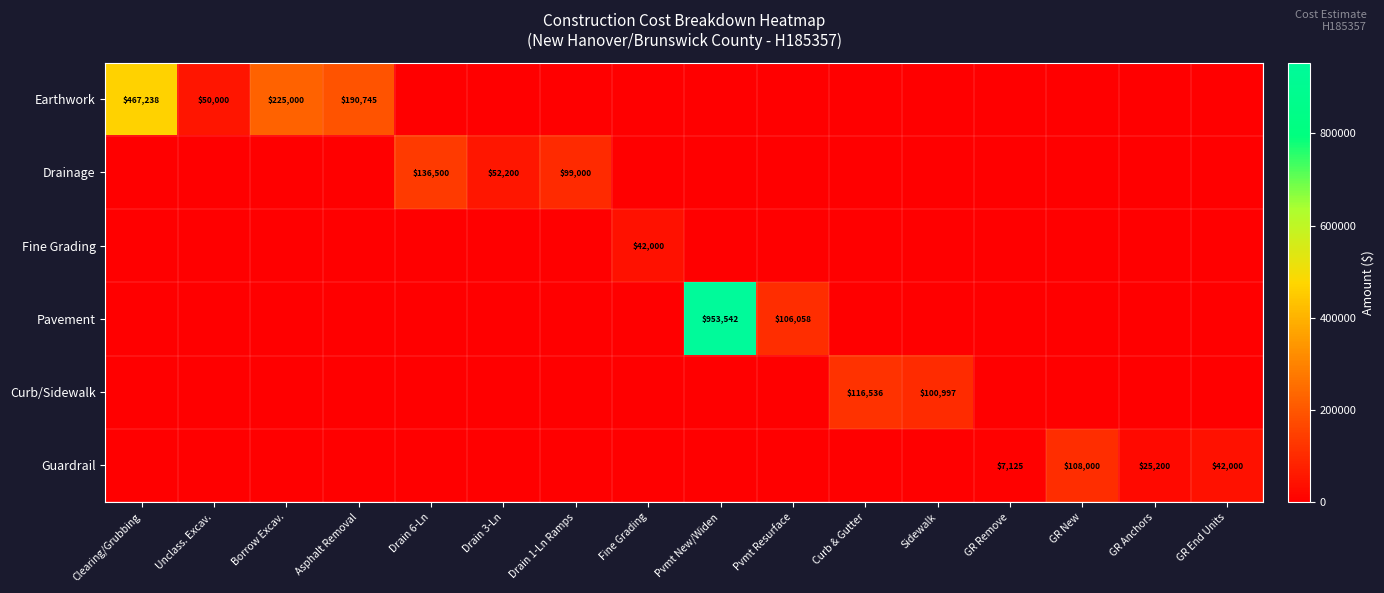

The Drainage series shows 52200 at Drain 3-Ln. True or false?

True